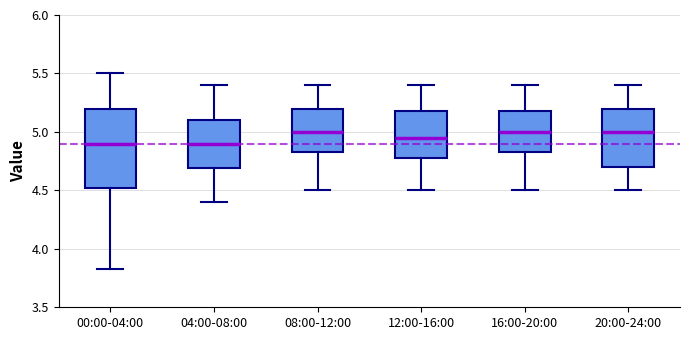

Where does the lower whisker of the box for 16:00-20:00 end on the y-axis? The values are not printed on the chart, so give them approximately, as read against the axis.

4.50